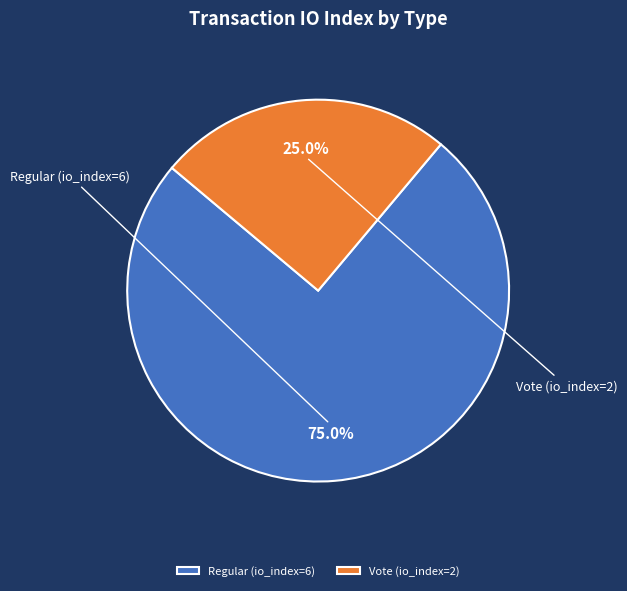

What is the ratio of the value at Vote (io_index=2) to the value at Regular (io_index=6)?

0.3